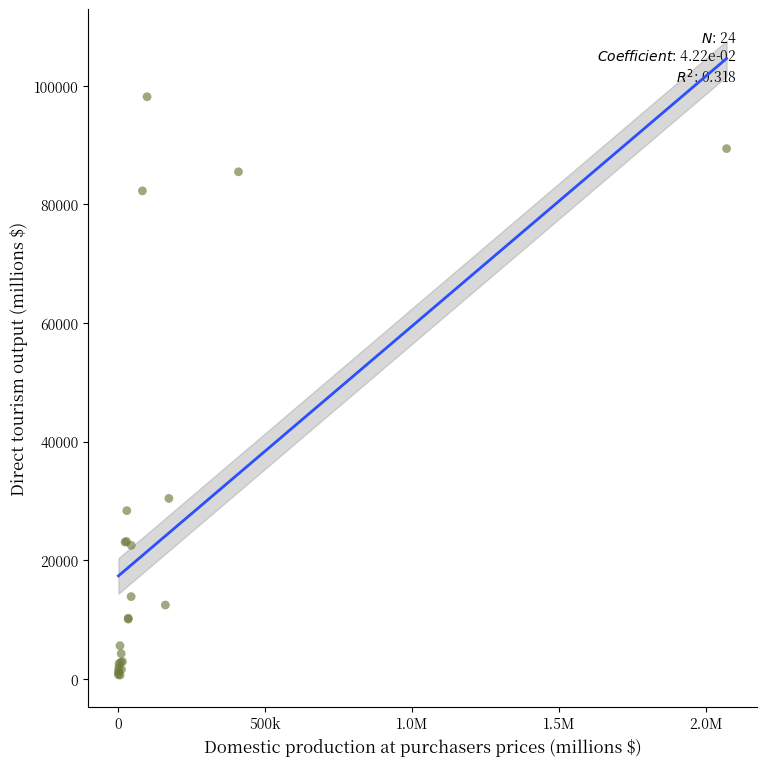

What Y value in the scatter plot is closest to 49379?

30399